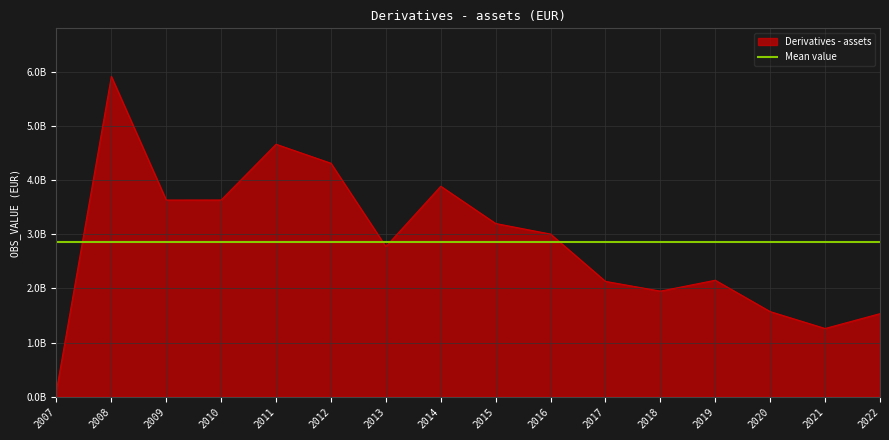

What is the value of the 7th point from the left?

2.8